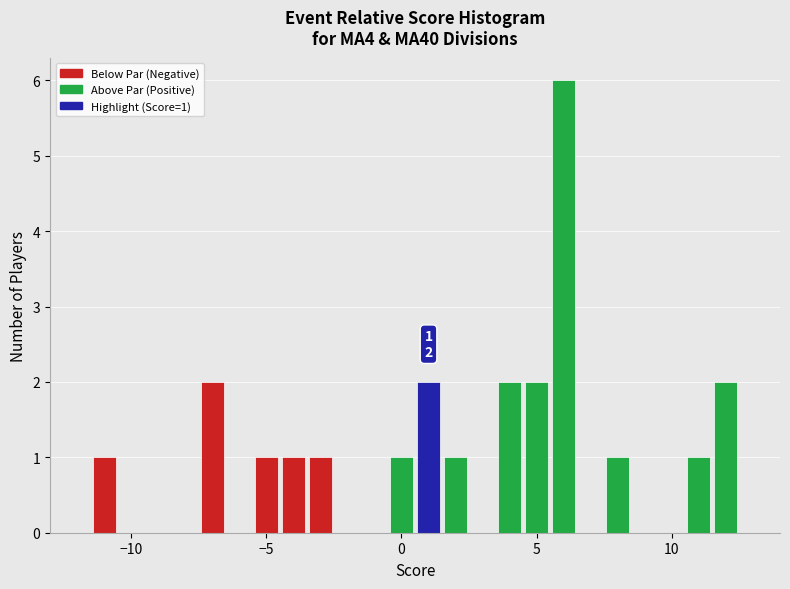

Around what value on the x-axis is the tallest bar? Give the approximate position of its centre, as read against the axis.

6.0